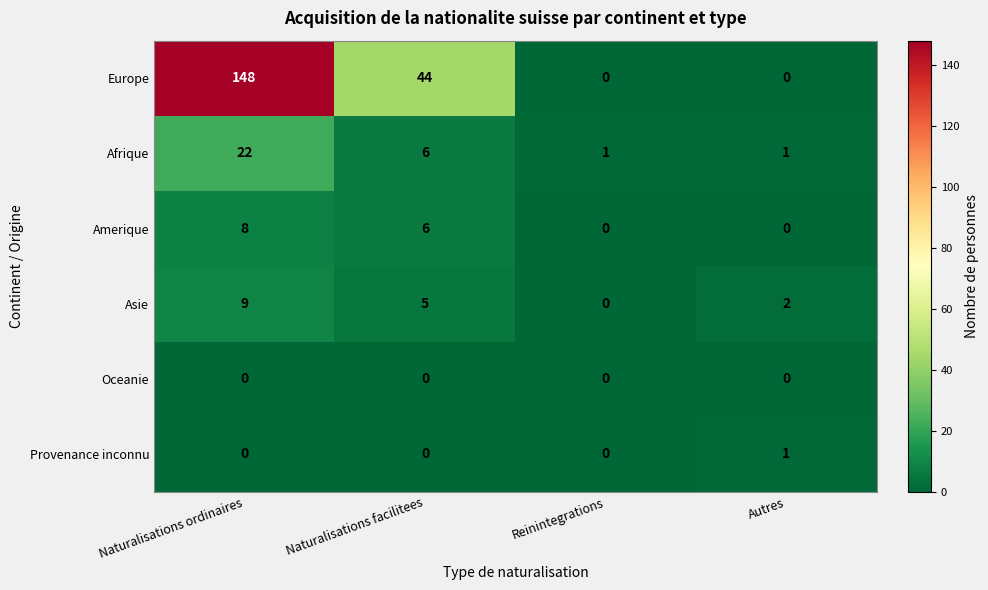

At which category is the sum across all series the highest?

Naturalisations ordinaires